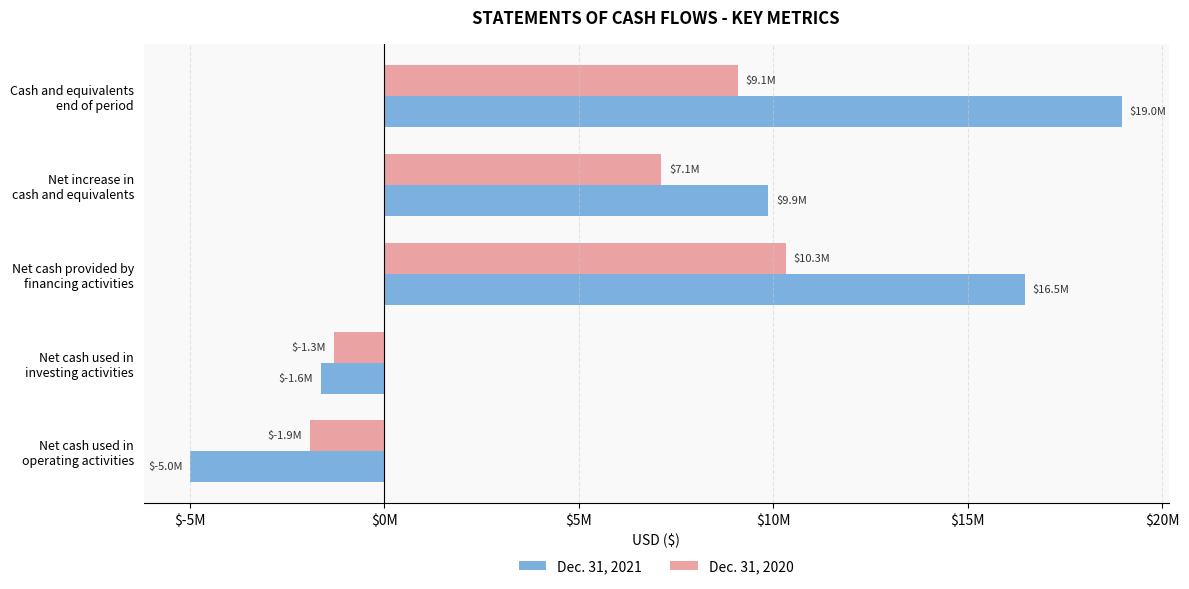

What are all the series names shown in the legend?

Dec. 31, 2021, Dec. 31, 2020